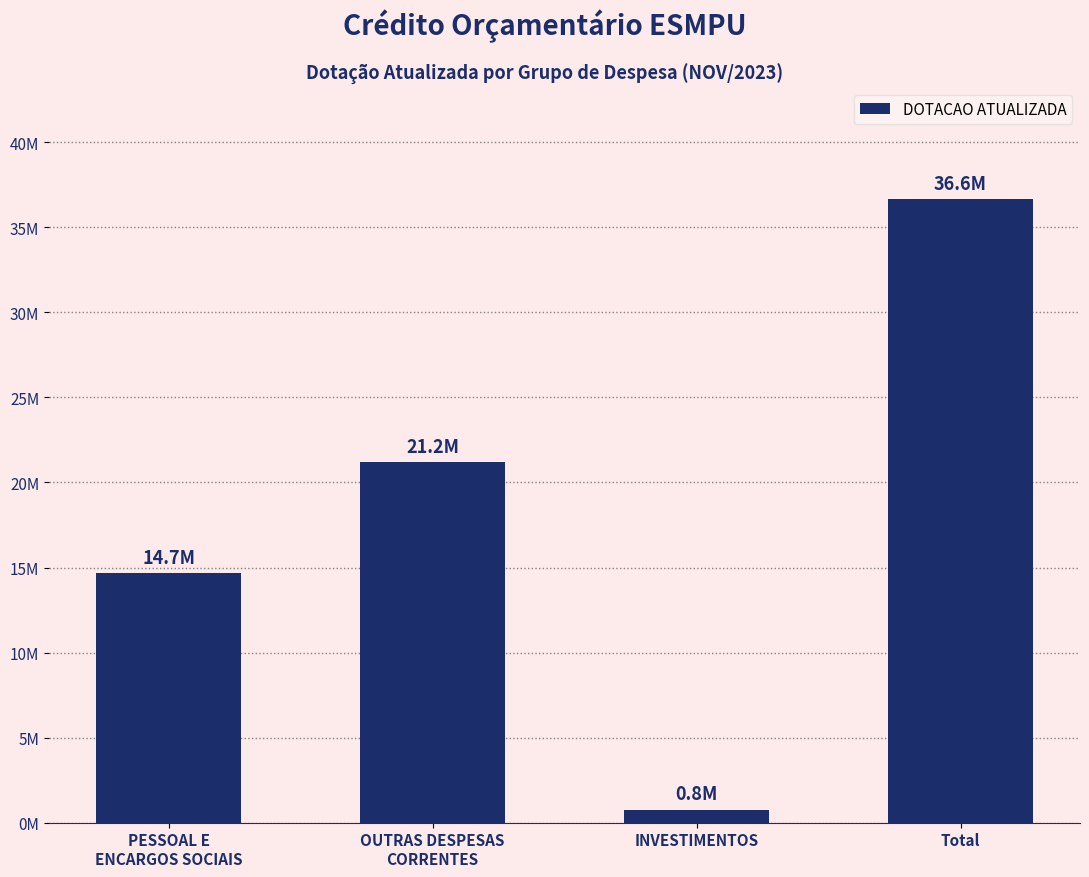

Does the chart contain any negative values?

No